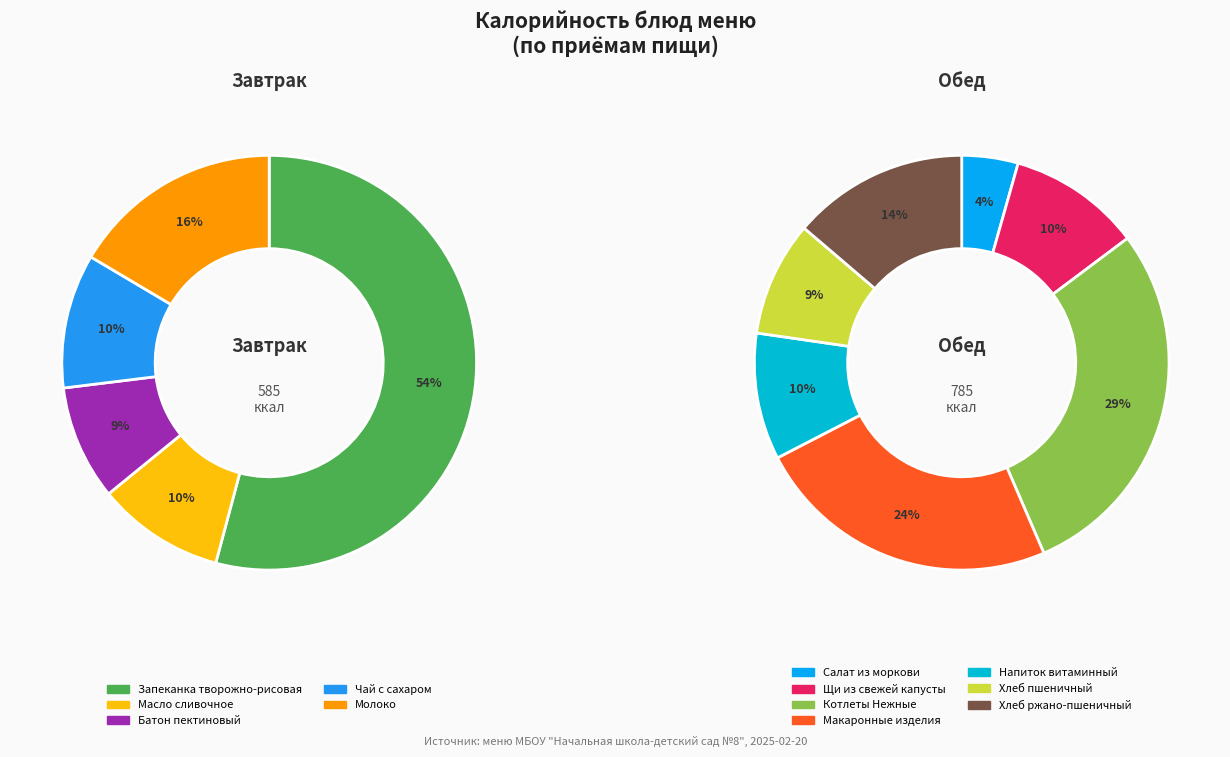

How many segments does this pie chart have?

12